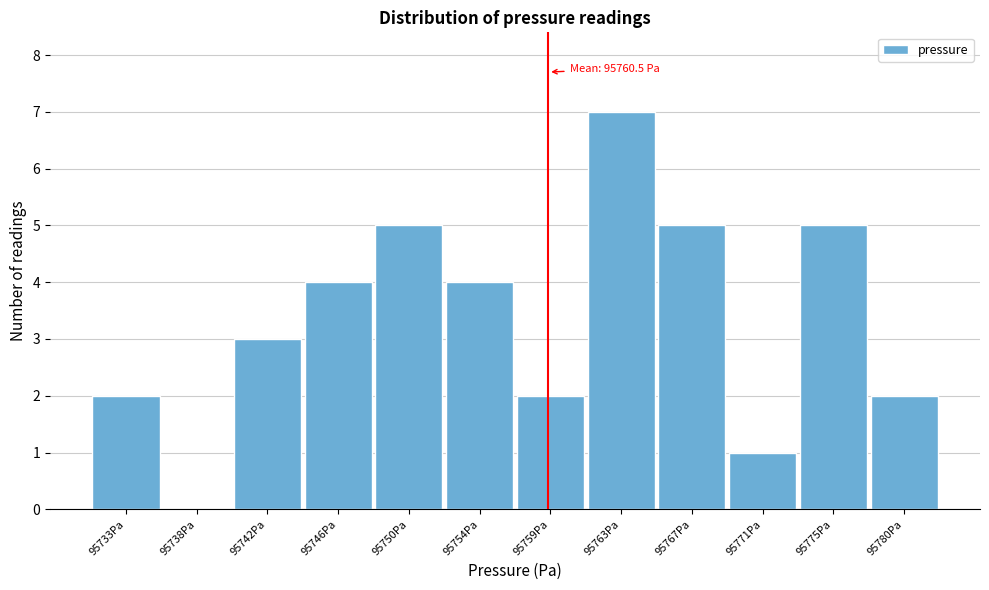

Reading left to right, what are all the values shown in this chart?

95733Pa=2	95738Pa=0	95742Pa=3	95746Pa=4	95750Pa=5	95754Pa=4	95759Pa=2	95763Pa=7	95767Pa=5	95771Pa=1	95775Pa=5	95780Pa=2